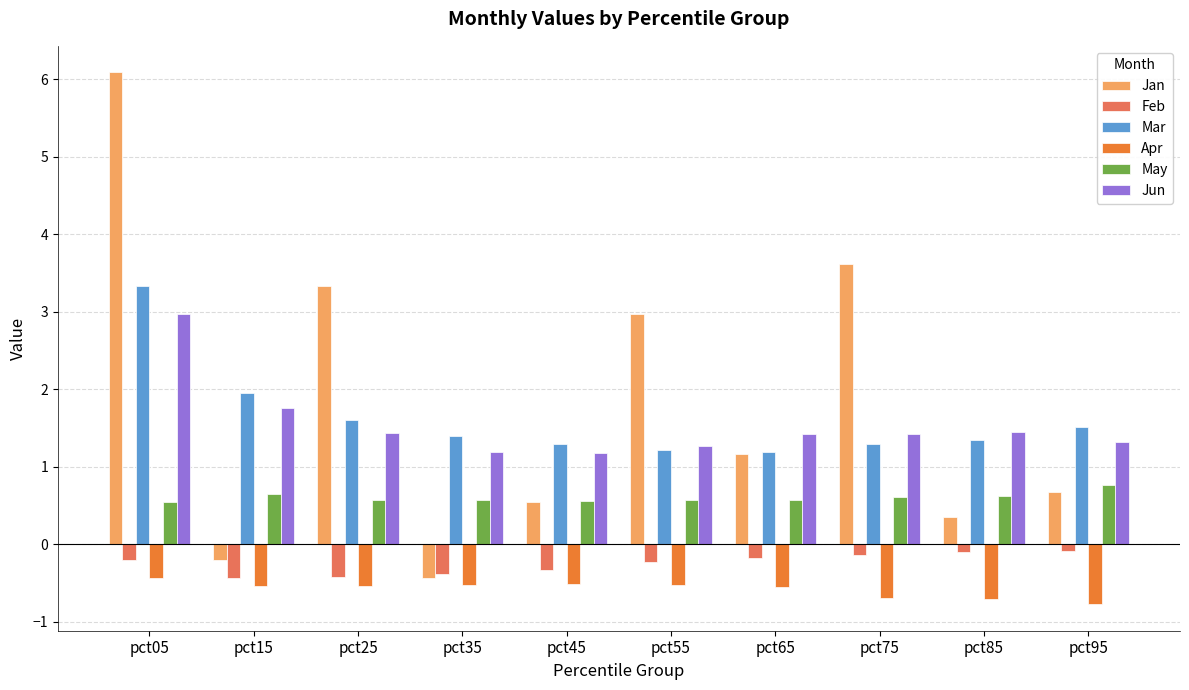

What is the sum of all Jun values?

15.4